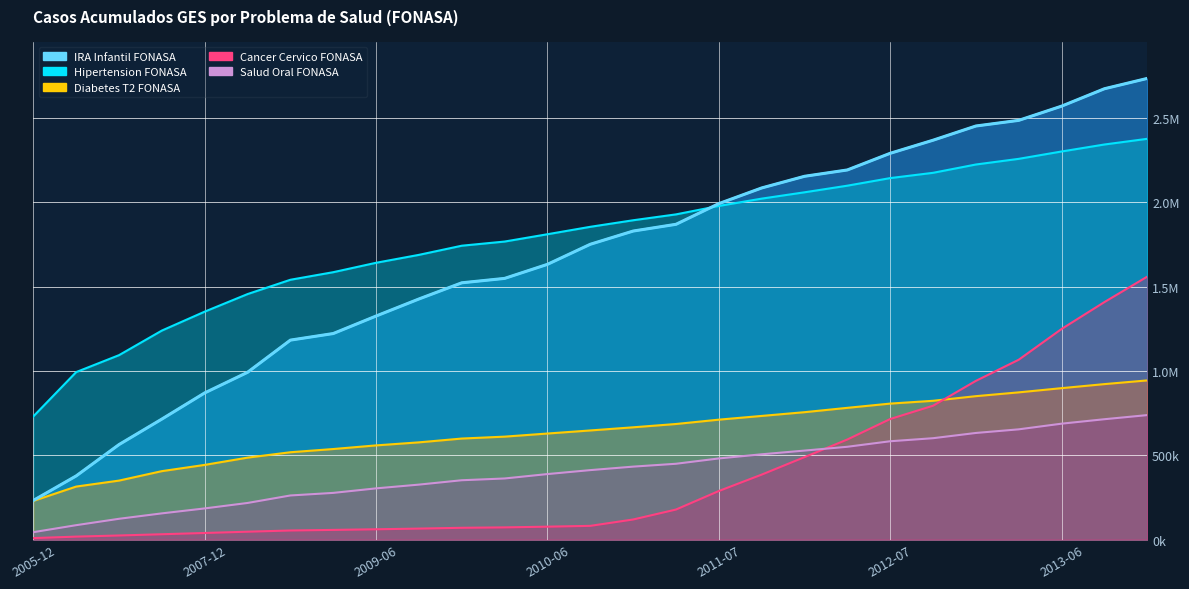

What position from the right is 2006-06?

26